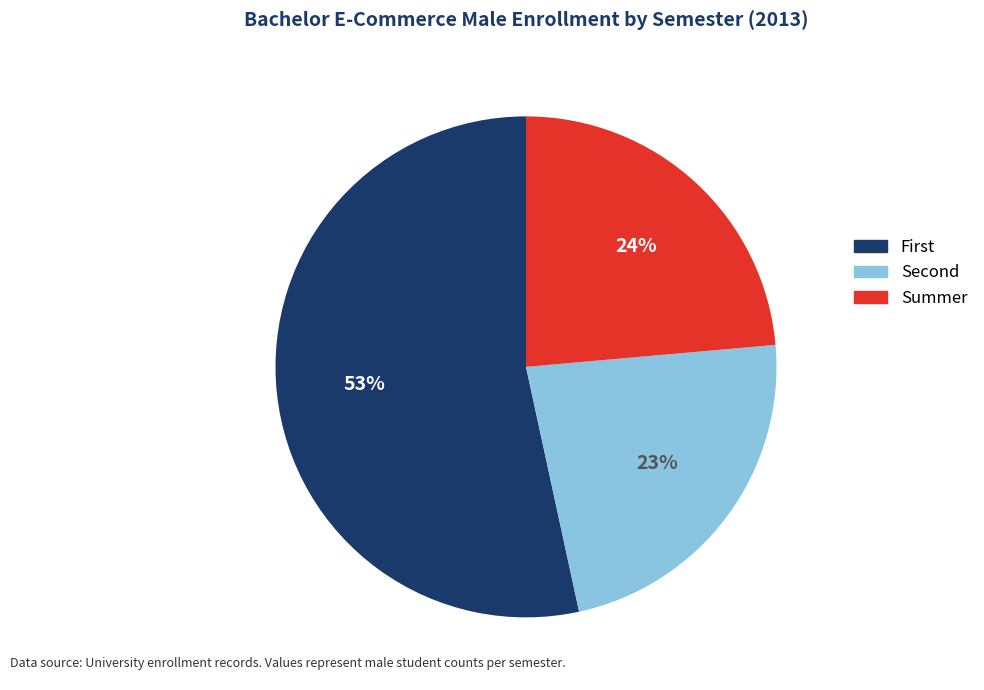

Rank the categories by value from highest to lowest.

First, Summer, Second